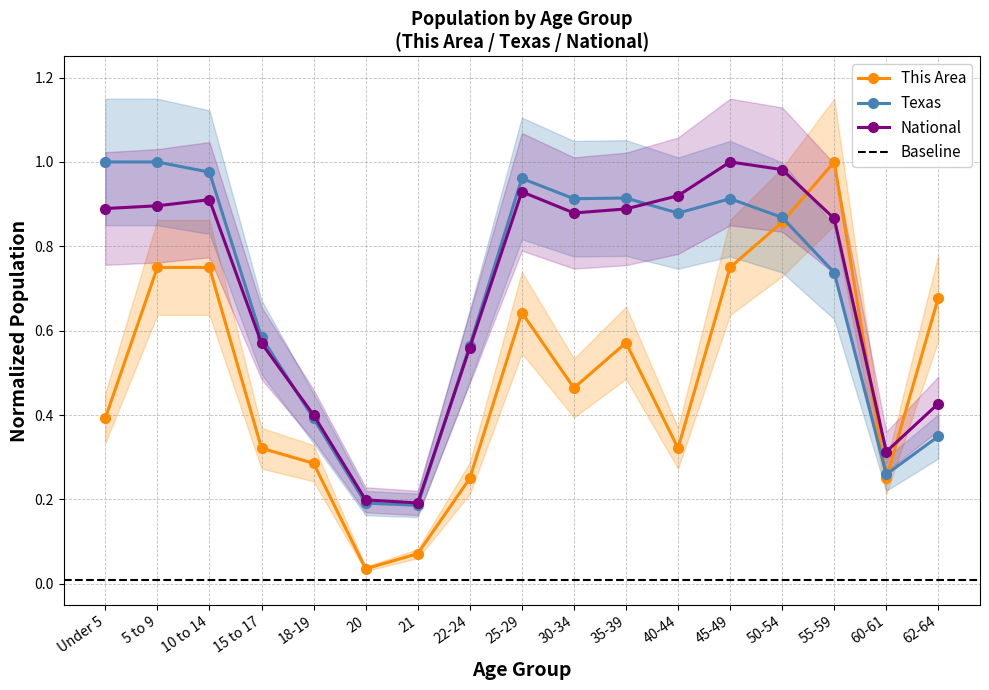

The value of This Area at 60-61 is 0.2. True or false?

True